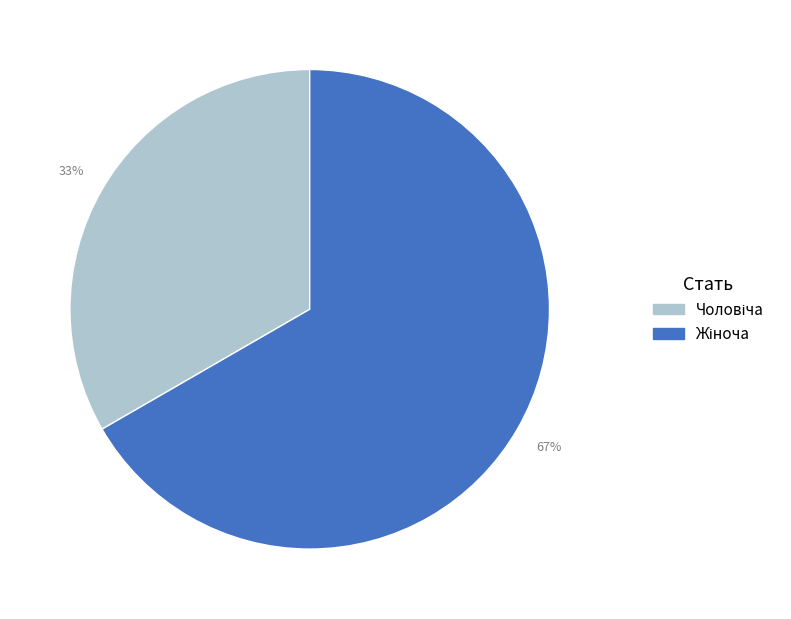

How many slices are in this pie chart?

2